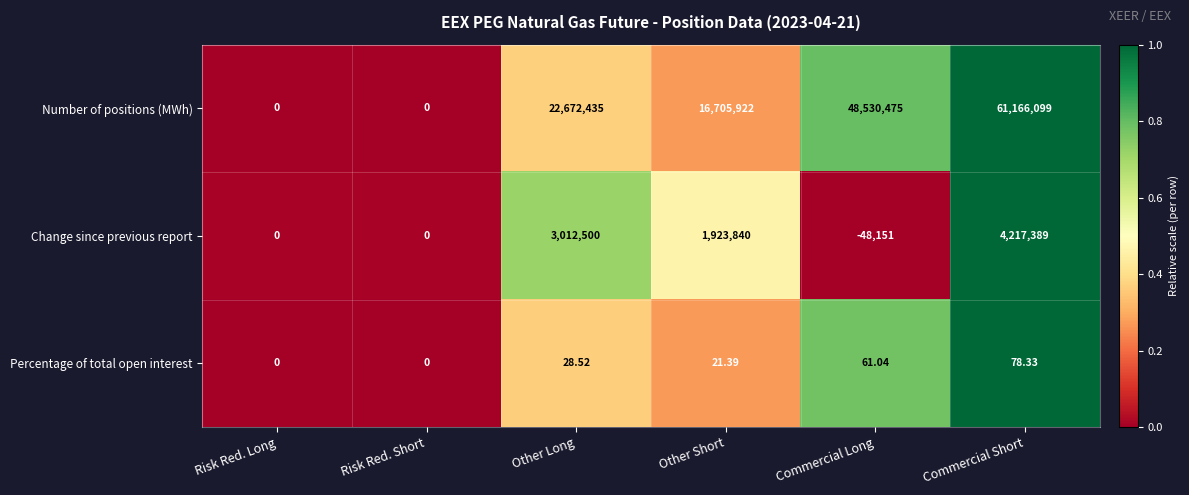

Where does the Percentage of total open interest series first go above 28?

Other Long